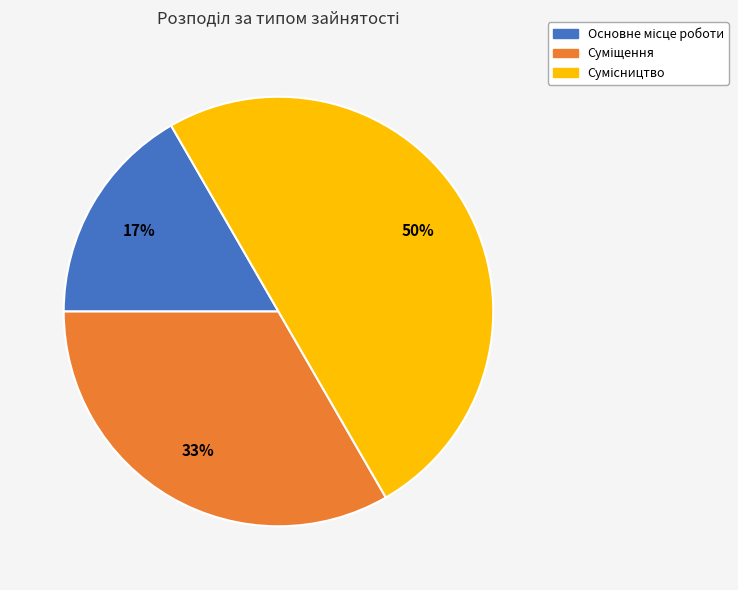

To the nearest percent, what is the average slice percentage?

33%